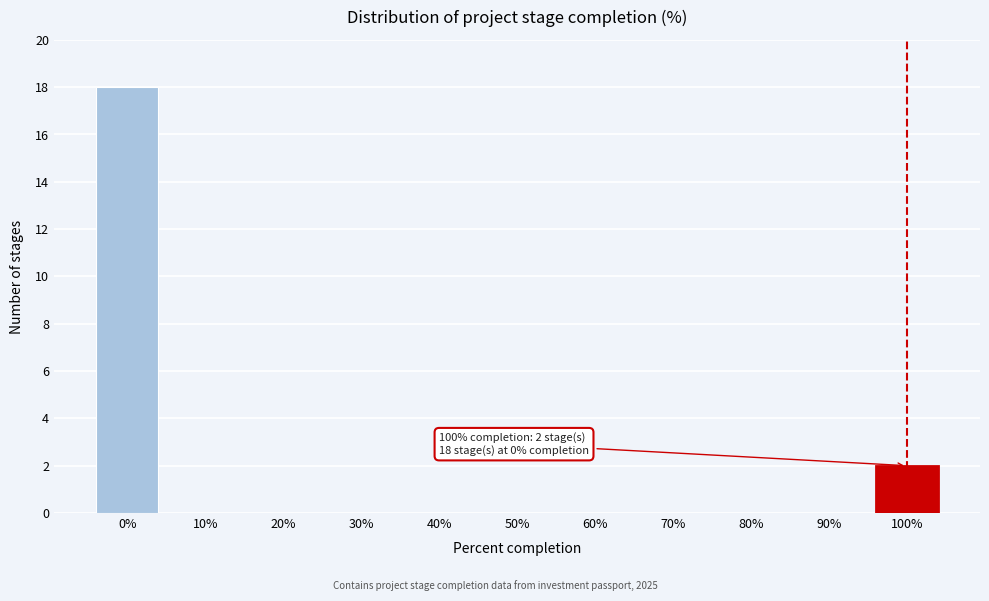

Reading right to left, what are all the values shown in this chart?

100%=2	90%=0	80%=0	70%=0	60%=0	50%=0	40%=0	30%=0	20%=0	10%=0	0%=18